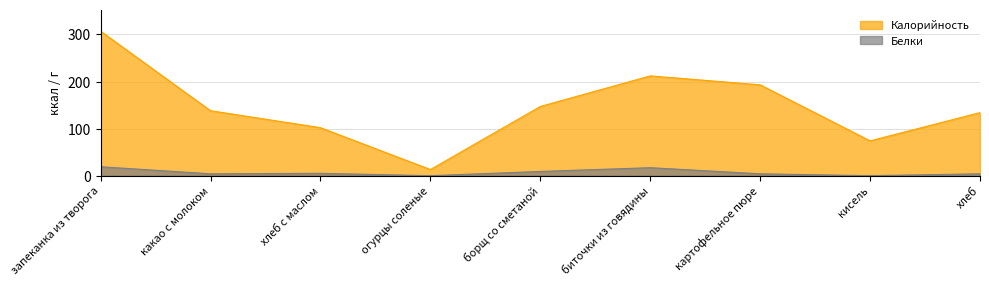

True or false: Калорийность and Белки intersect in this chart.

False